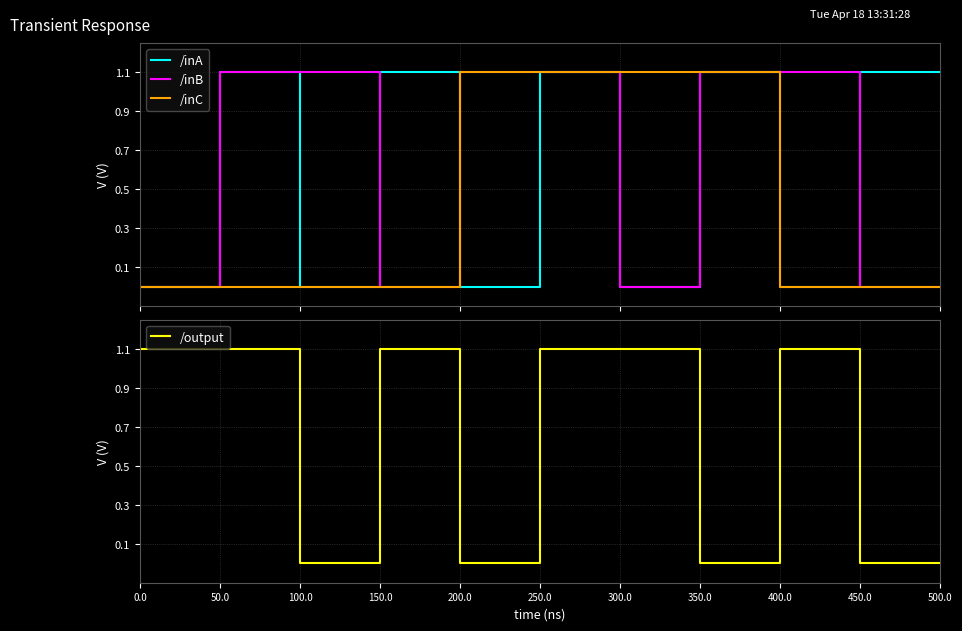

What is the difference between the /inB values at 100.0 and 450.0?

1.1